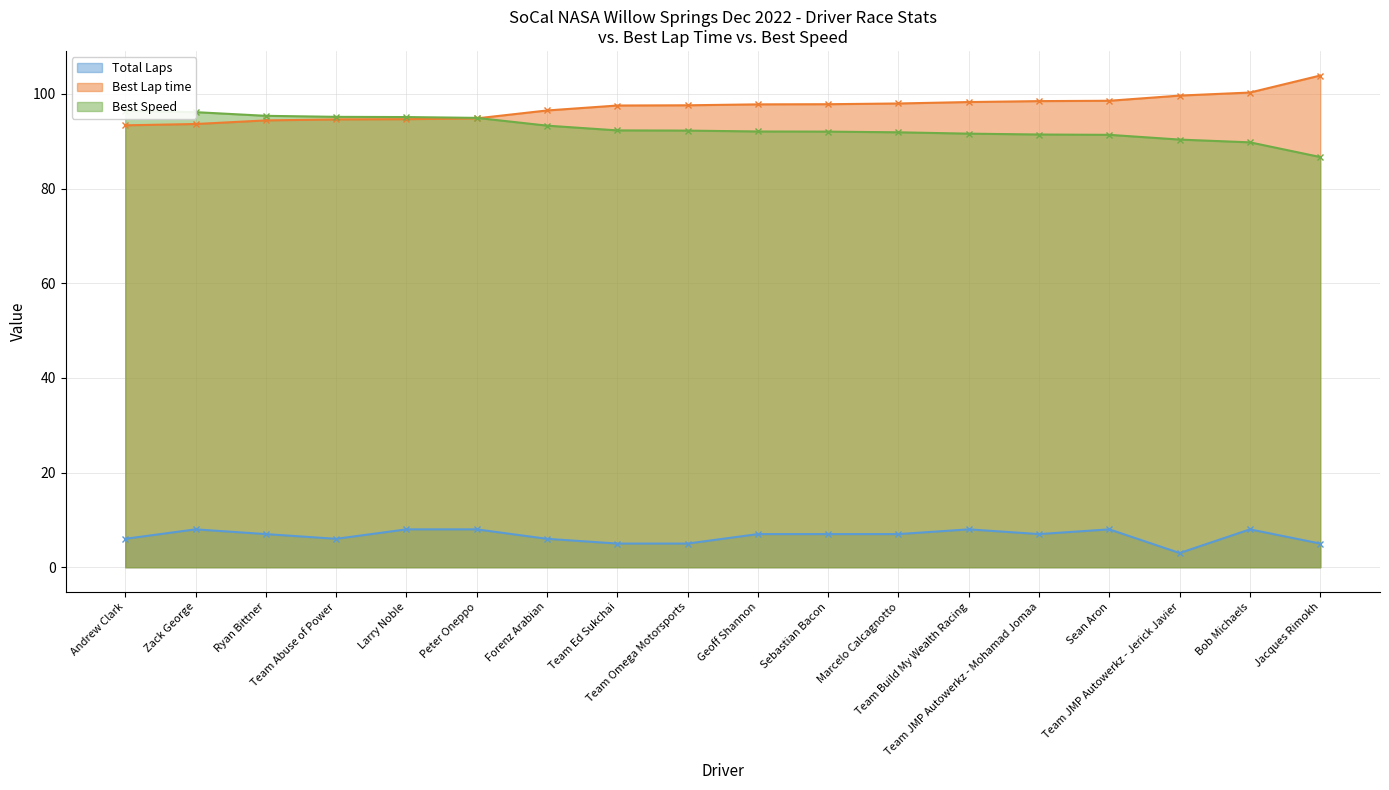

True or false: Best Speed and Total Laps intersect in this chart.

False